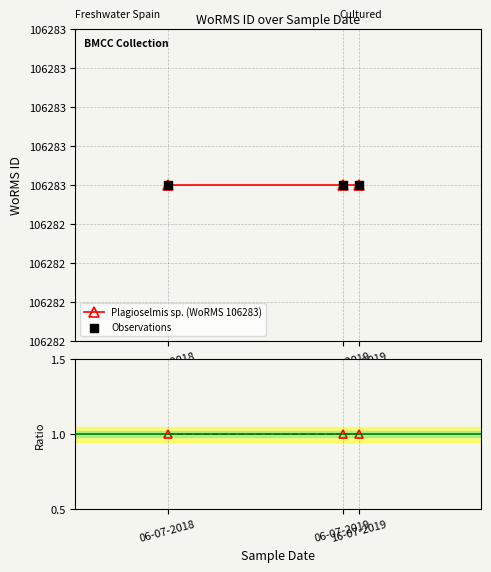

Which series has the largest total across all categories?

Observations